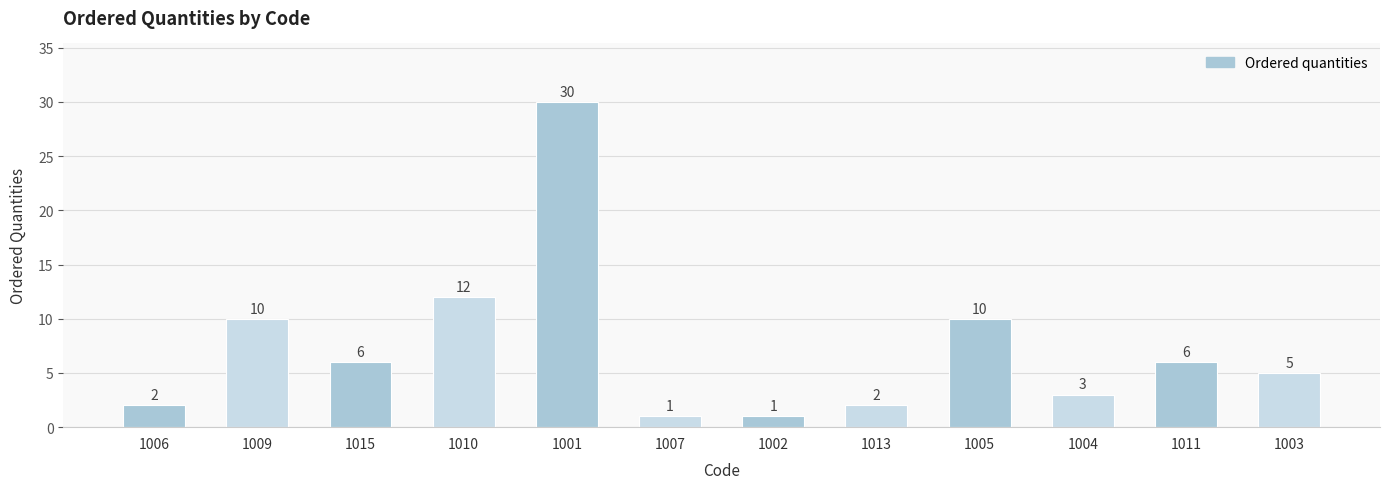

How many bars are there in total?

12